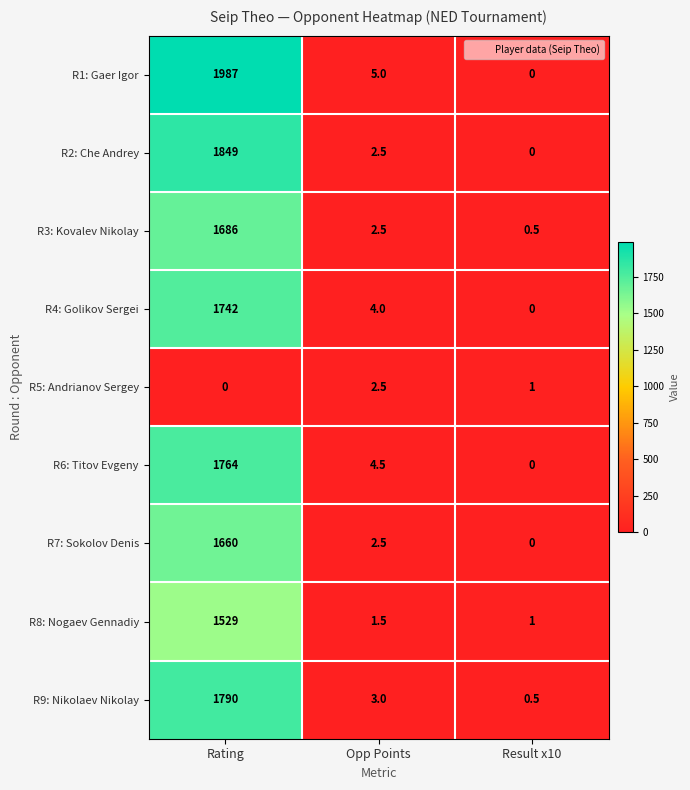

True or false: R5: Andrianov Sergey has a value of 0.4 at Result x10.

False